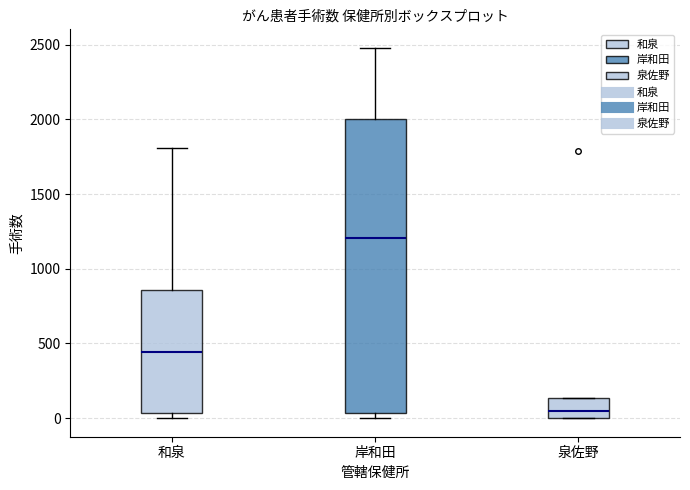

Reading left to right, transcribe this box plot: for each box, give where its median line is, the range the box spans, and where its two whiskers end, as read against the y-axis. The values are not printed on the chart, so give them approximately, as read against the axis.

和泉: median 450, box 50 to 850, whiskers 0 to 1800
岸和田: median 1200, box 50 to 2000, whiskers 0 to 2500
泉佐野: median 50, box 0 to 150, whiskers 0 to 150